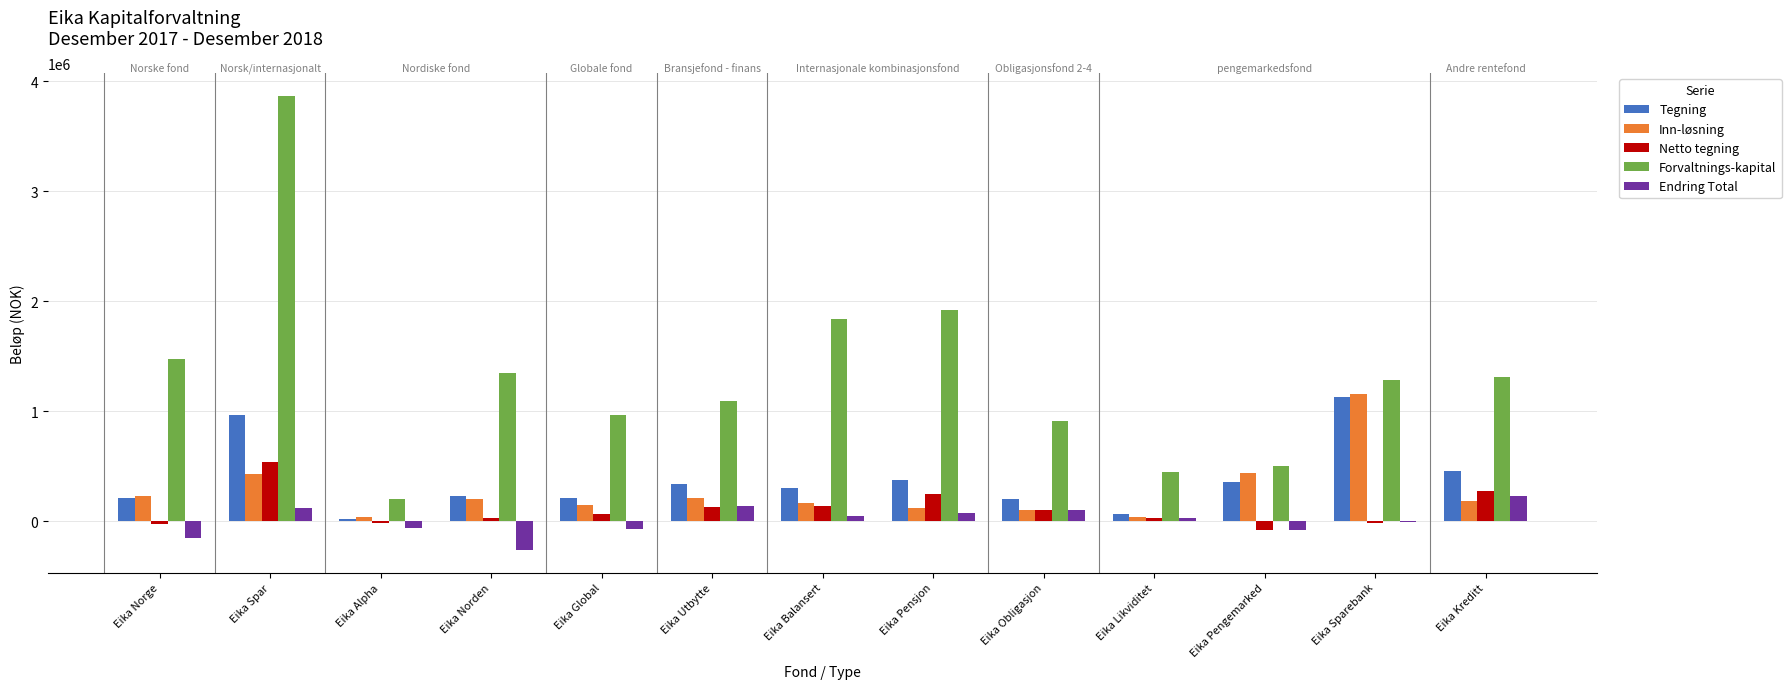

What is the sum of all Netto tegning values?

1407554.8